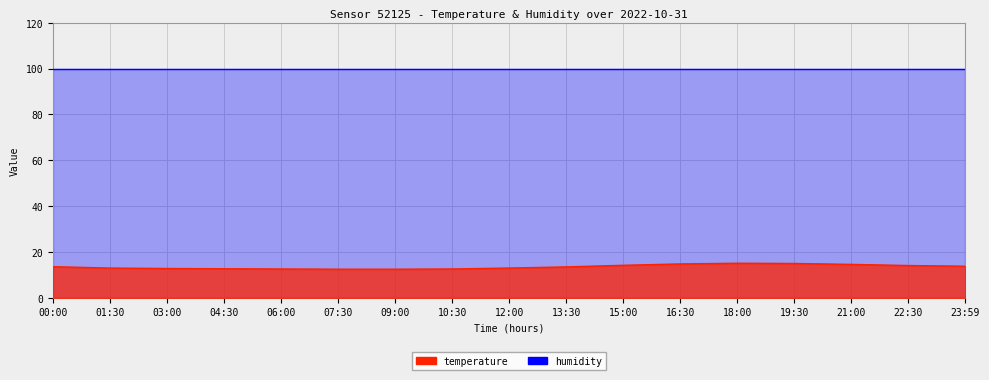

Rank the categories by value from lowest to highest.

07:30, 09:00, 06:00, 10:30, 04:30, 03:00, 01:30, 12:00, 13:30, 00:00, 23:59, 22:30, 15:00, 21:00, 16:30, 19:30, 18:00